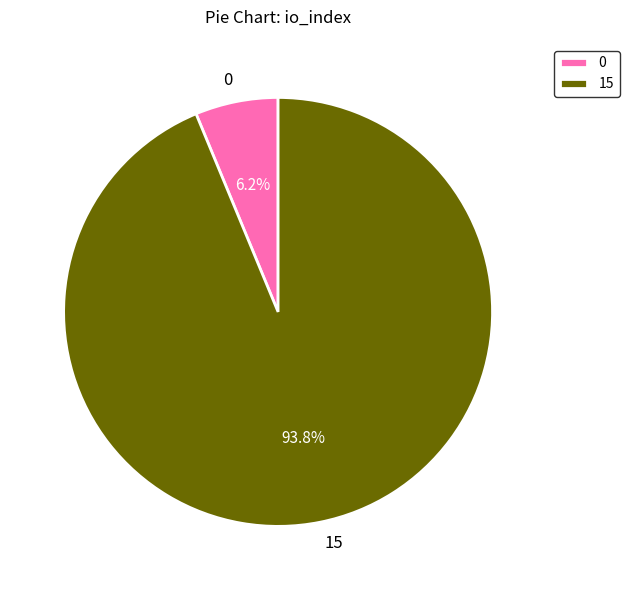

How many segments does this pie chart have?

2